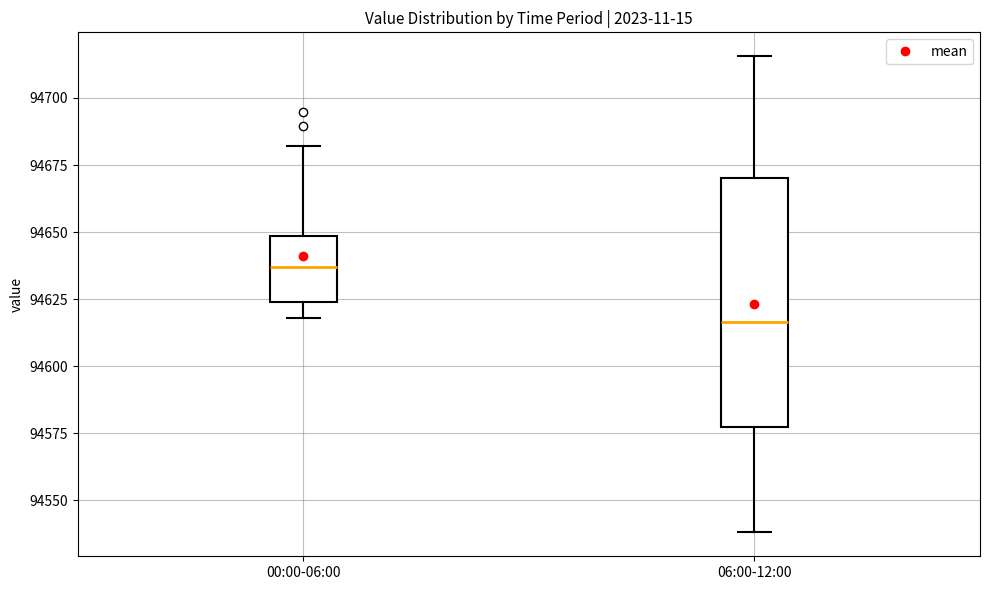

Which box's median line is the highest?

00:00-06:00